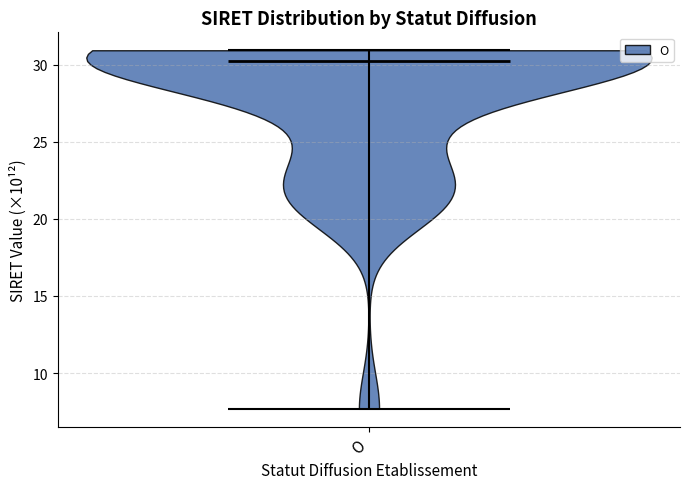

Where does the median line of the violin for O sit on the y-axis? The values are not printed on the chart, so give them approximately, as read against the axis.

30.0